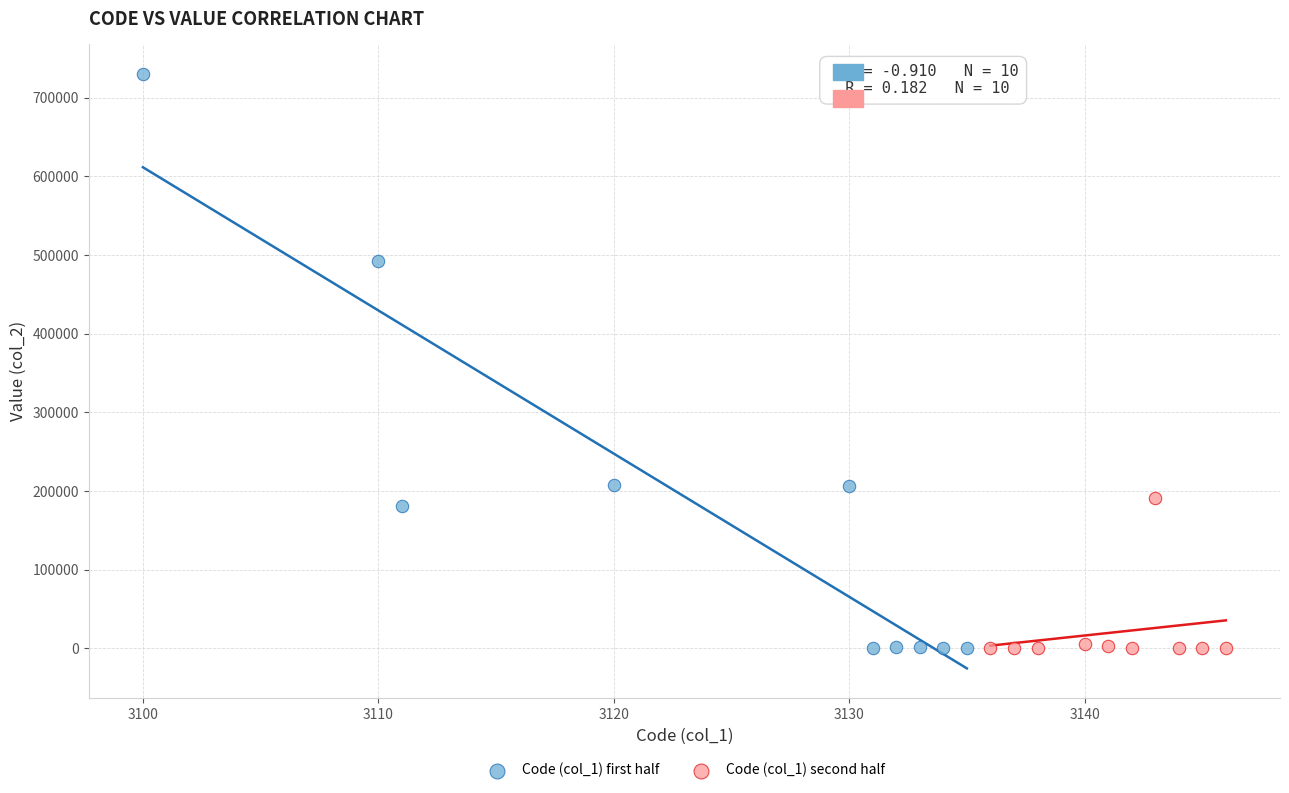

Which series reaches the maximum Y coordinate?

Code (col_1) first half